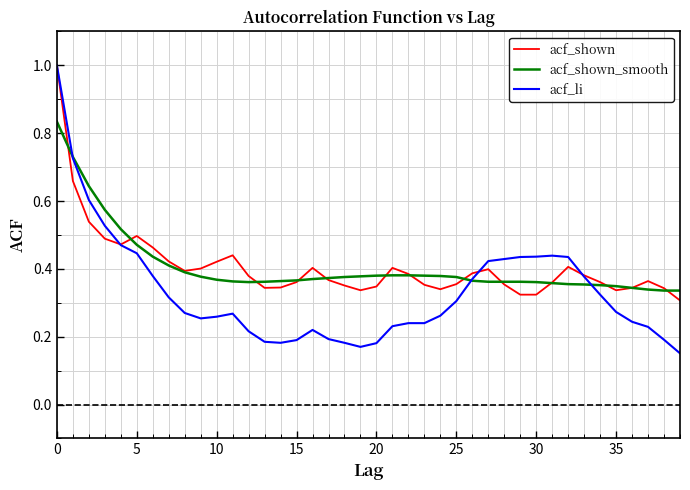

Does the chart display data point markers on the line(s)?

No